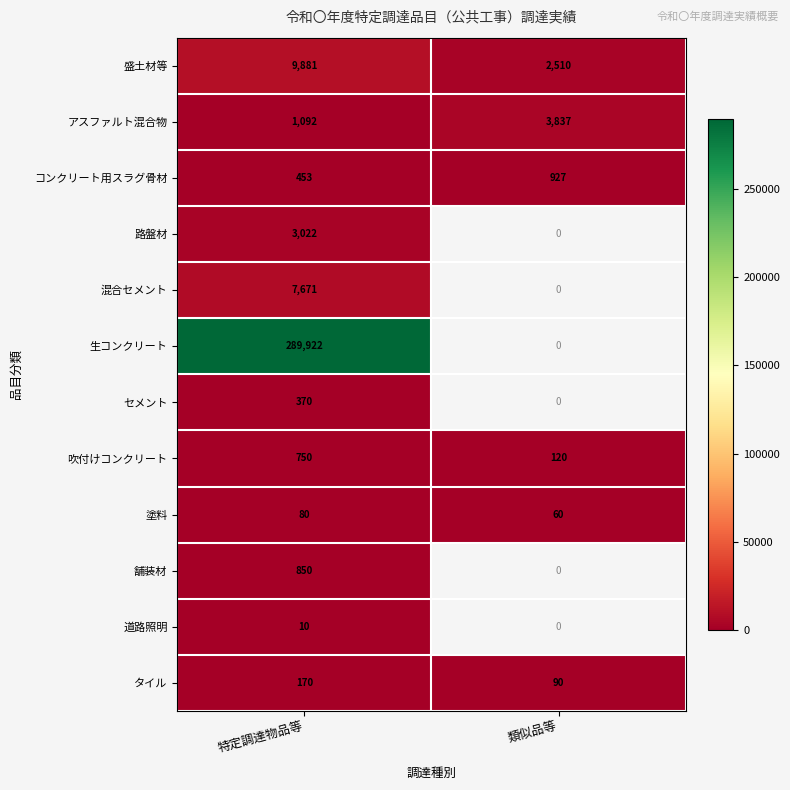

The 塗料 series shows 80 at 特定調達物品等. True or false?

True